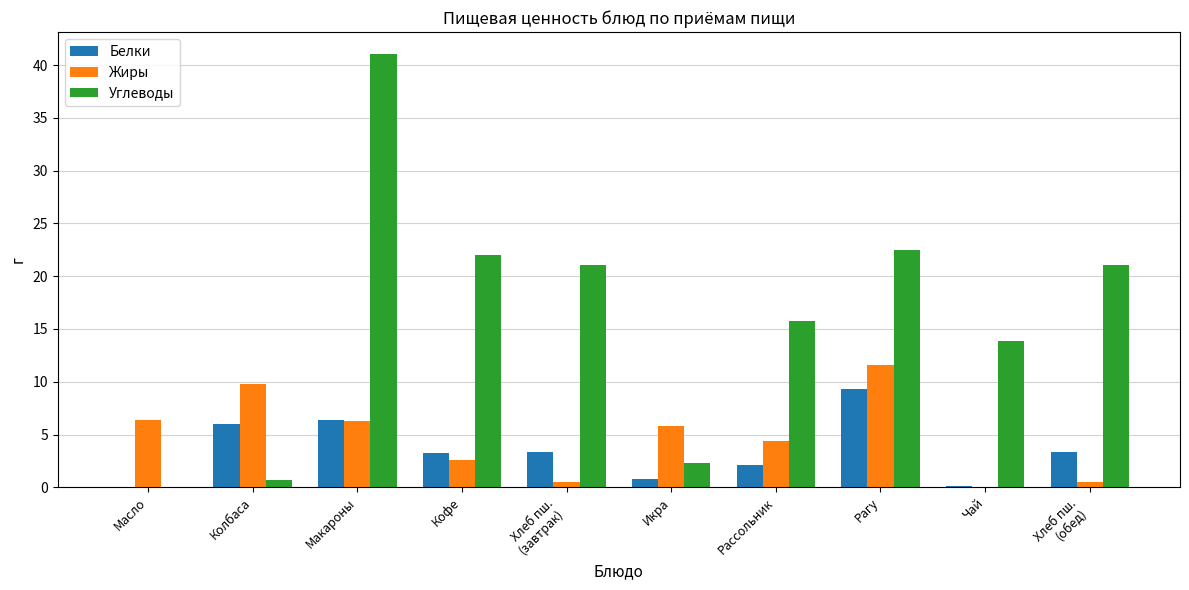

What is the sum of all Жиры values?

47.8